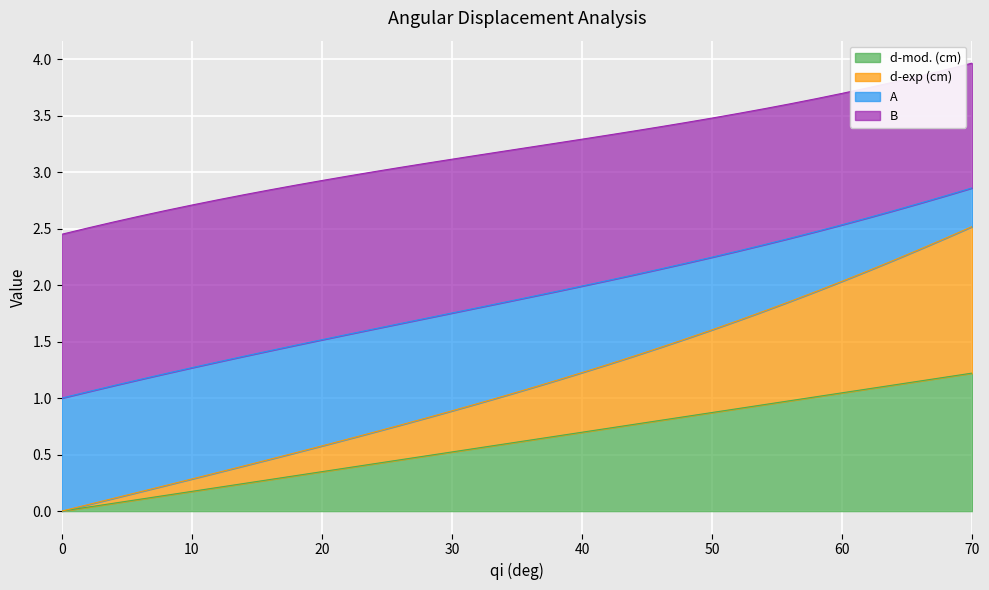

Which label corresponds to the largest value in the chart?

70